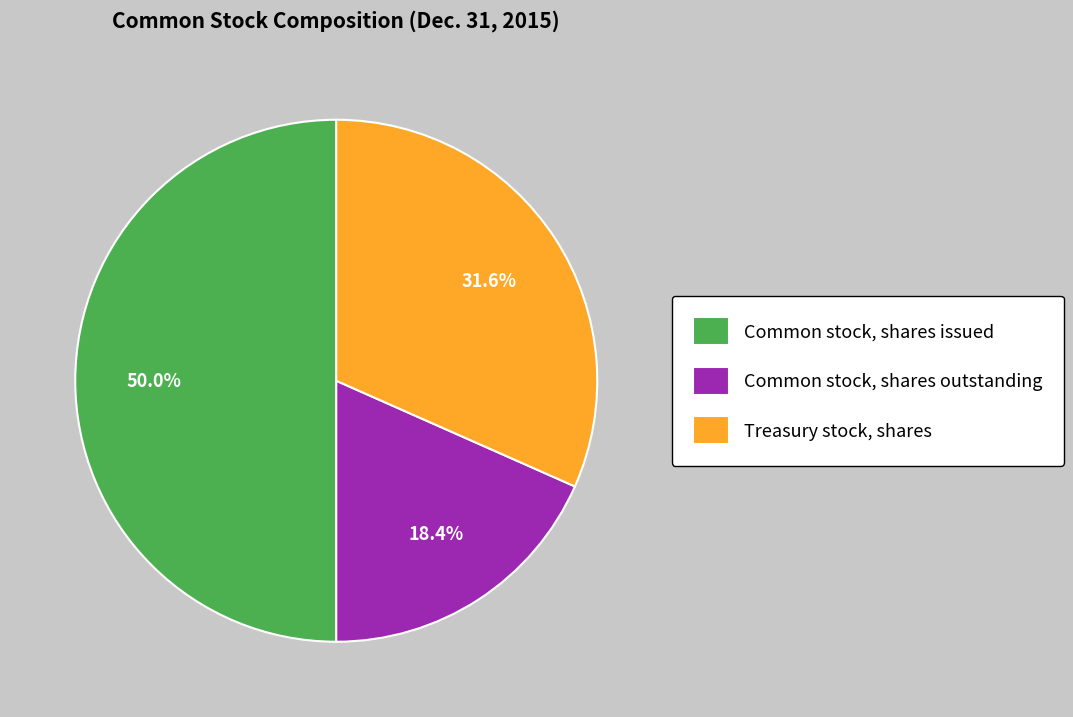

Combined, do Common stock, shares issued and Treasury stock, shares account for over 50%?

Yes